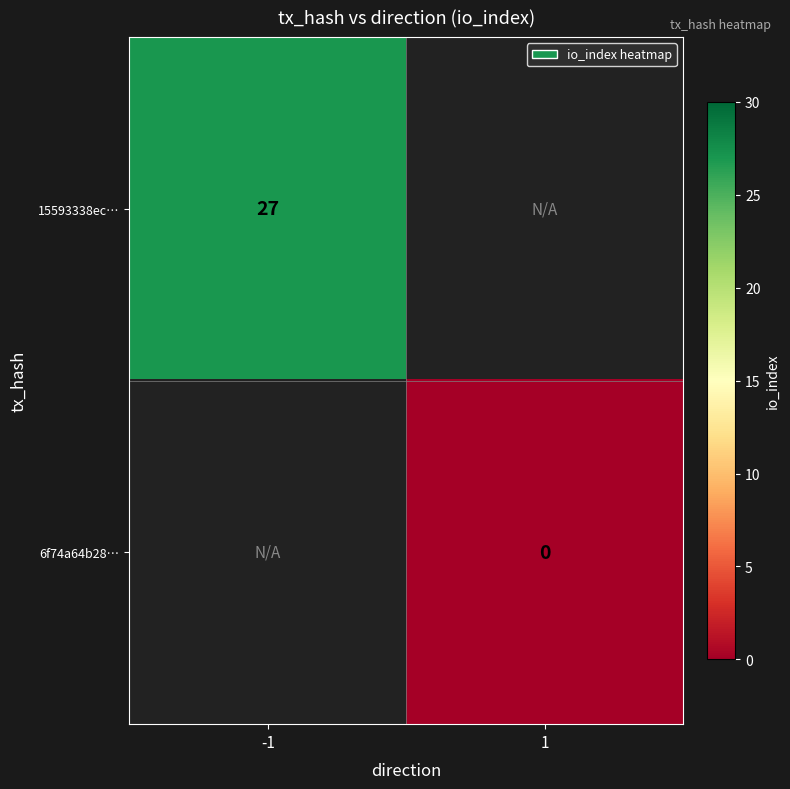

At which category does the chart reach its peak across all series?

-1